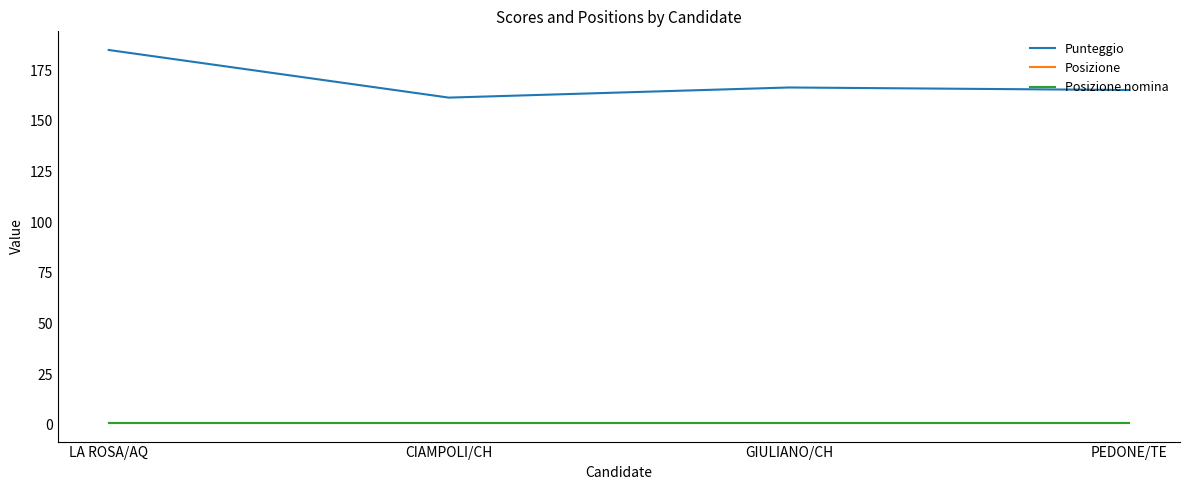

What is the average value of the Posizione nomina series?

1.0